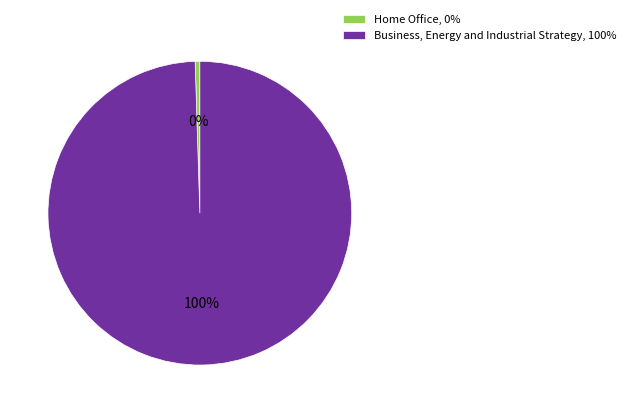

Is there any slice that represents more than half of the pie?

Yes